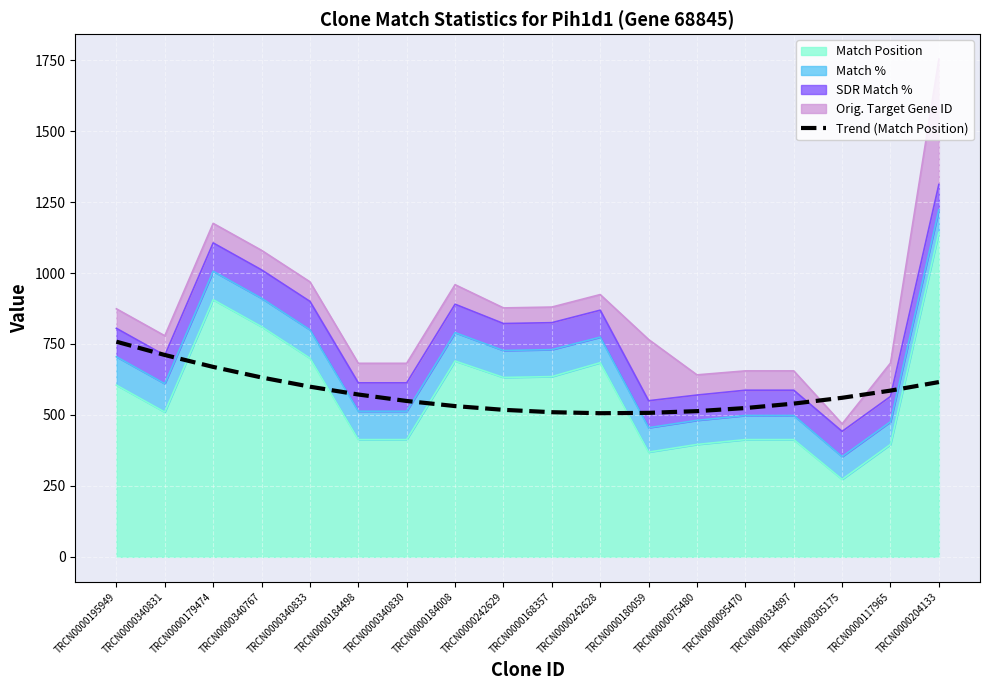

What is the sum of the values at TRCN0000184008 and TRCN0000340831?

1242.3